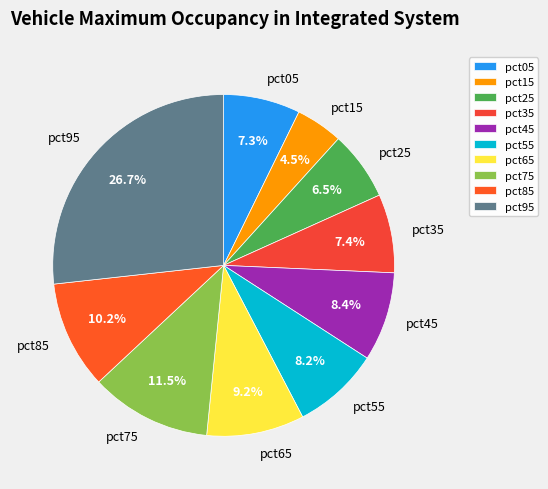

What is the largest slice in the pie chart?

pct95